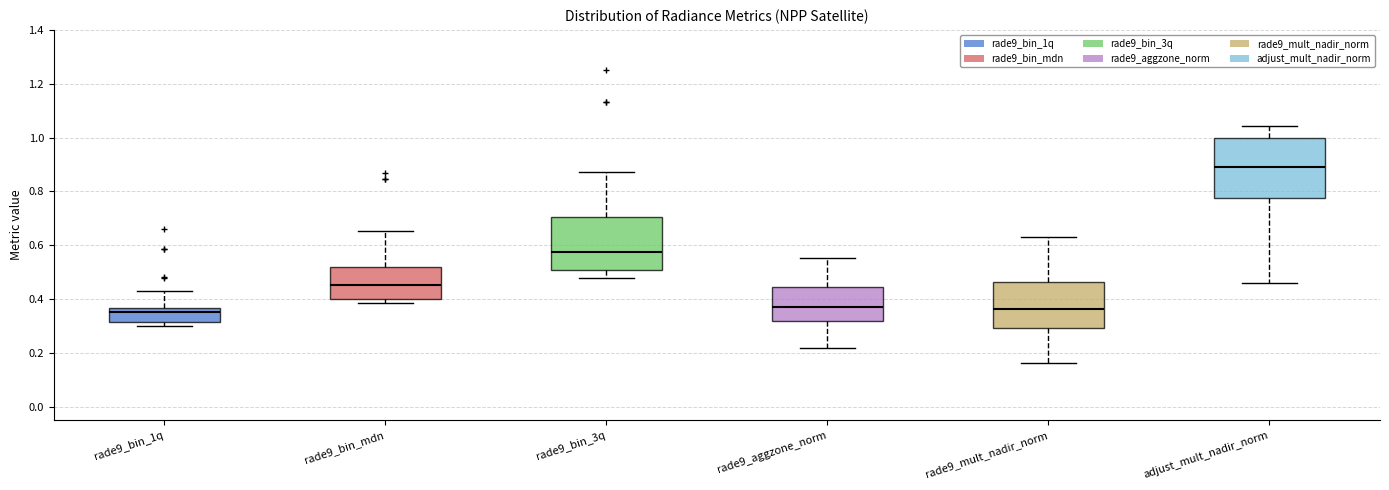

Reading left to right, transcribe this box plot: for each box, give where its median line is, the range the box spans, and where its two whiskers end, as read against the y-axis. The values are not printed on the chart, so give them approximately, as read against the axis.

rade9_bin_1q: median 0.36 (just below the box's upper edge), box 0.32 to 0.36, whiskers 0.30 to 0.44
rade9_bin_mdn: median 0.46, box 0.40 to 0.52, whiskers 0.38 to 0.66
rade9_bin_3q: median 0.58, box 0.50 to 0.70, whiskers 0.48 to 0.88
rade9_aggzone_norm: median 0.38, box 0.32 to 0.44, whiskers 0.22 to 0.56
rade9_mult_nadir_norm: median 0.36, box 0.30 to 0.46, whiskers 0.16 to 0.64
adjust_mult_nadir_norm: median 0.88, box 0.78 to 1.00, whiskers 0.46 to 1.04